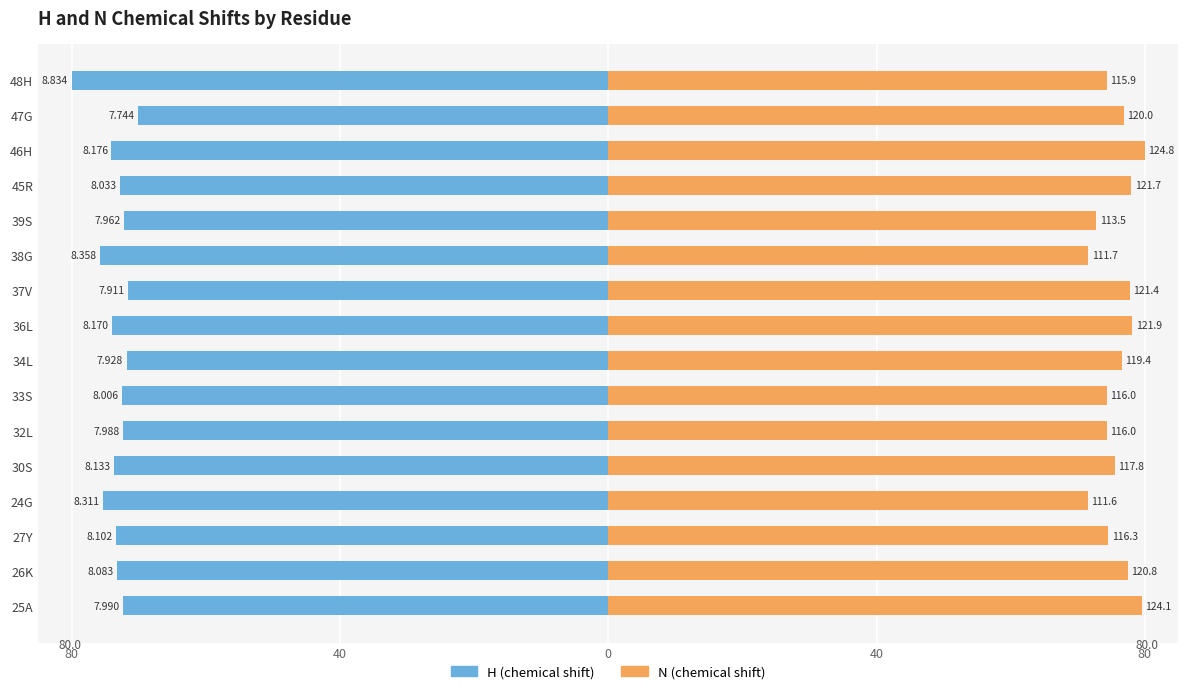

The value of H at 30S is -73.7. True or false?

True